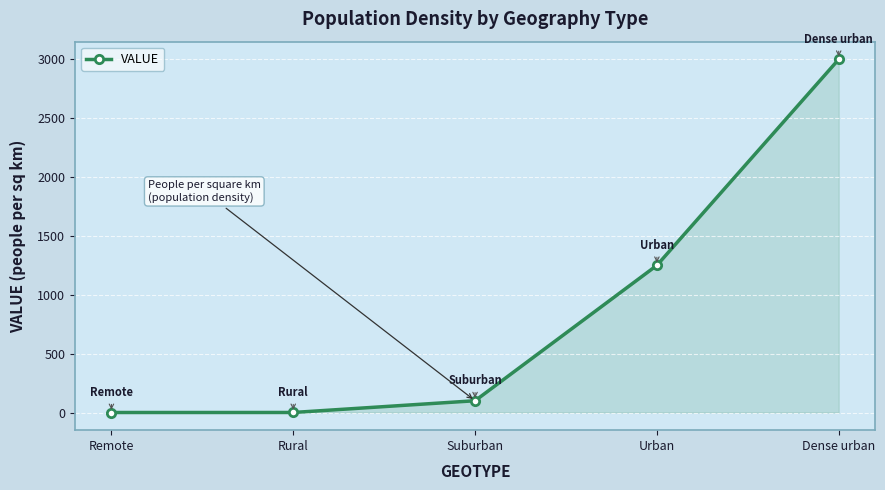

How many data points are less than 100?

2